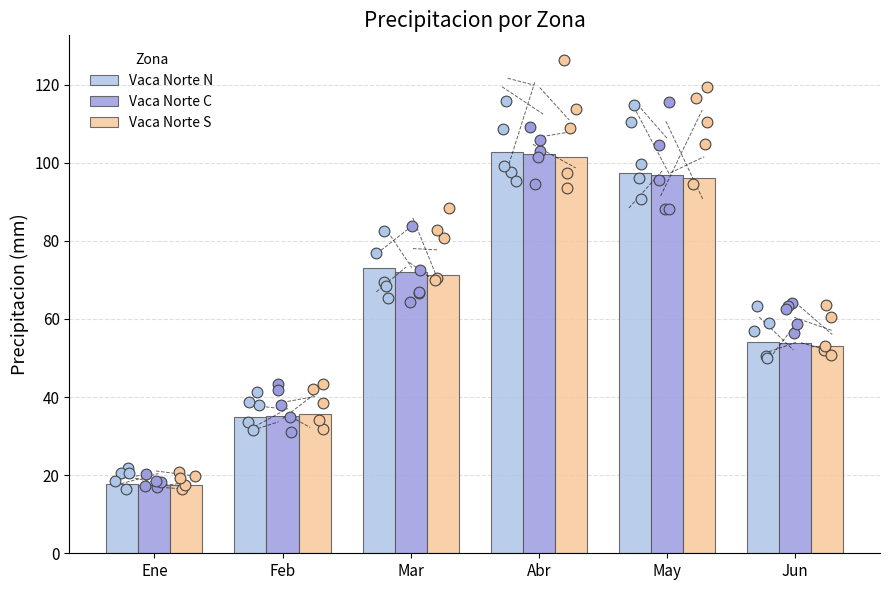

Which series reaches the maximum Y coordinate?

Vaca Norte N